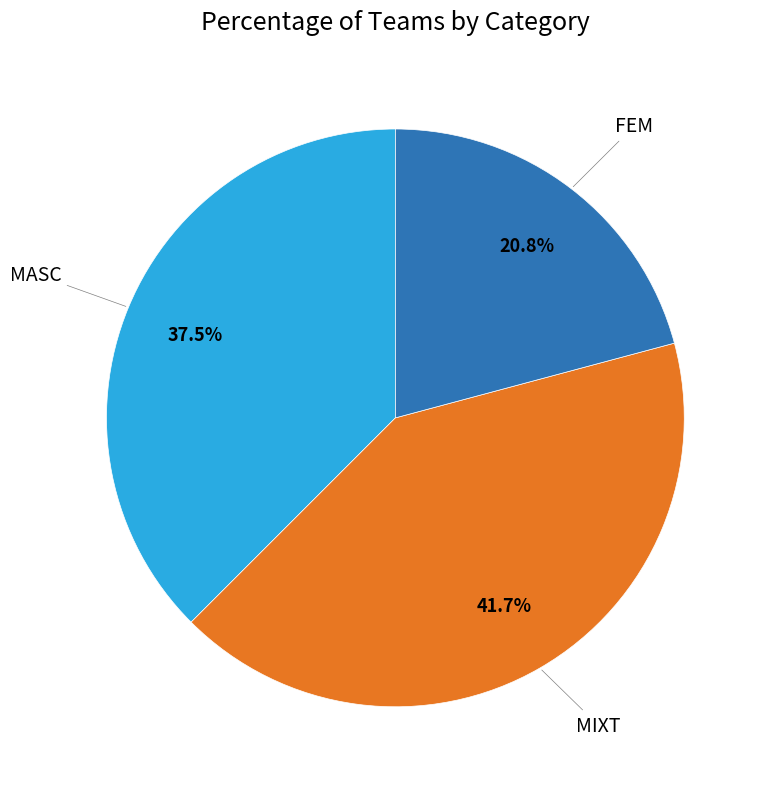

Is there any slice that represents more than half of the pie?

No